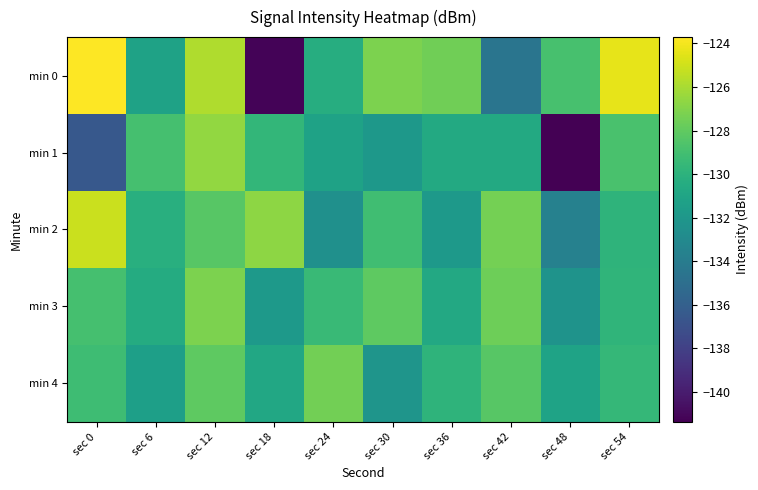

Which series has the largest total across all categories?

min 2